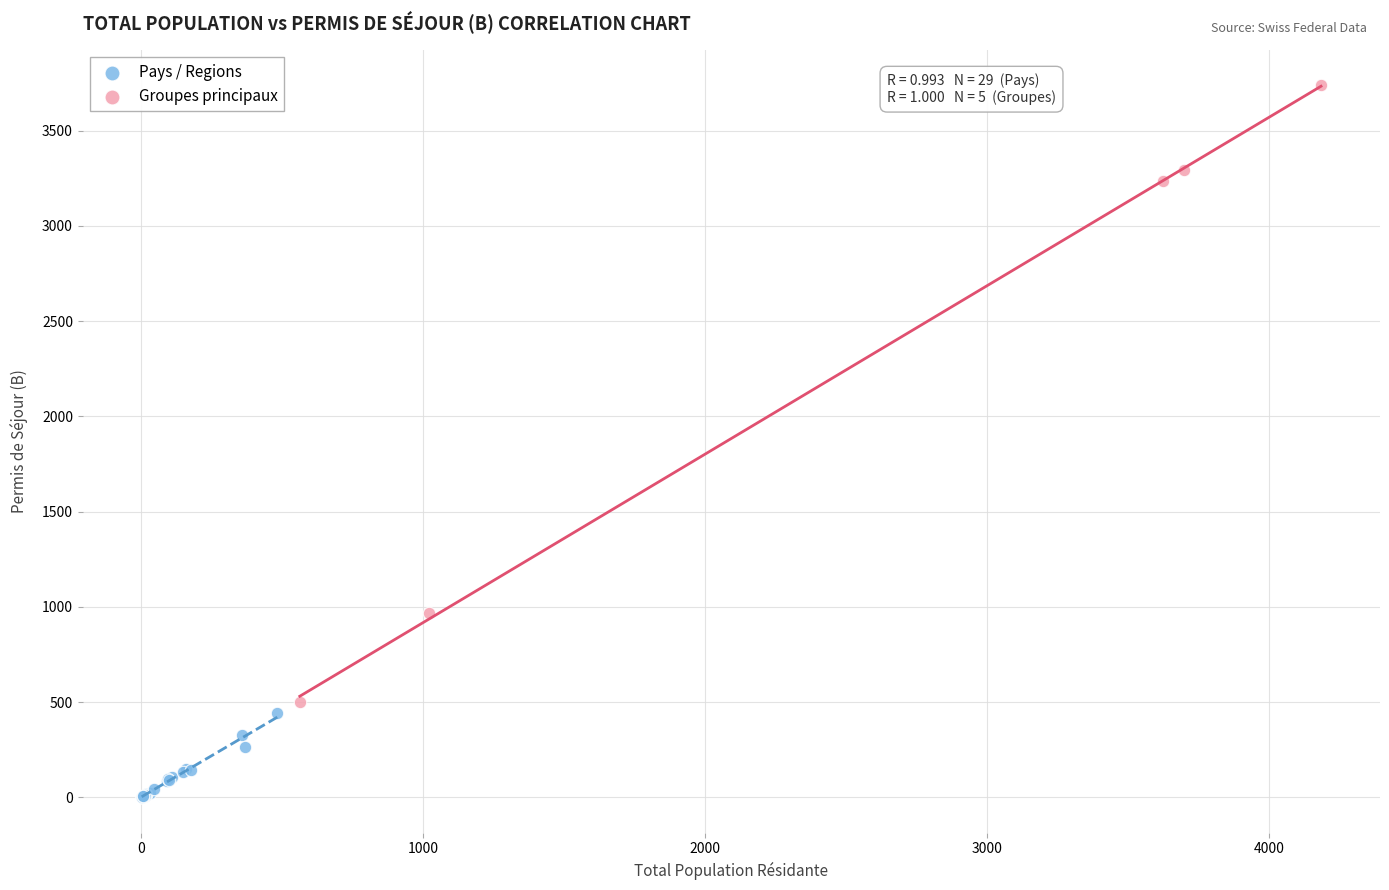

What are all the series names shown in the legend?

Pays / Regions, Groupes principaux